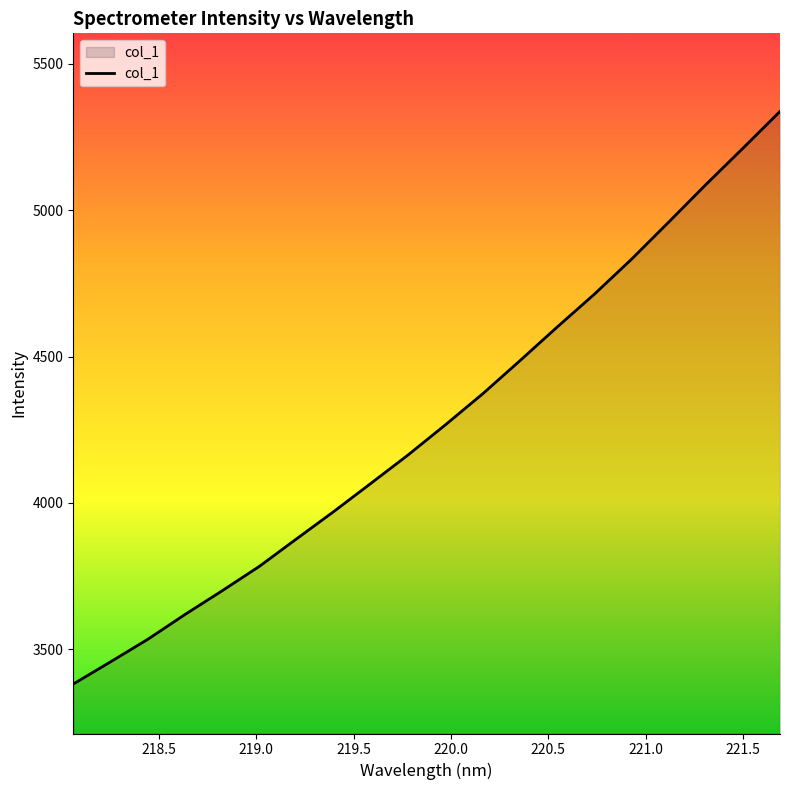

What is the maximum value shown in the chart?

5337.7